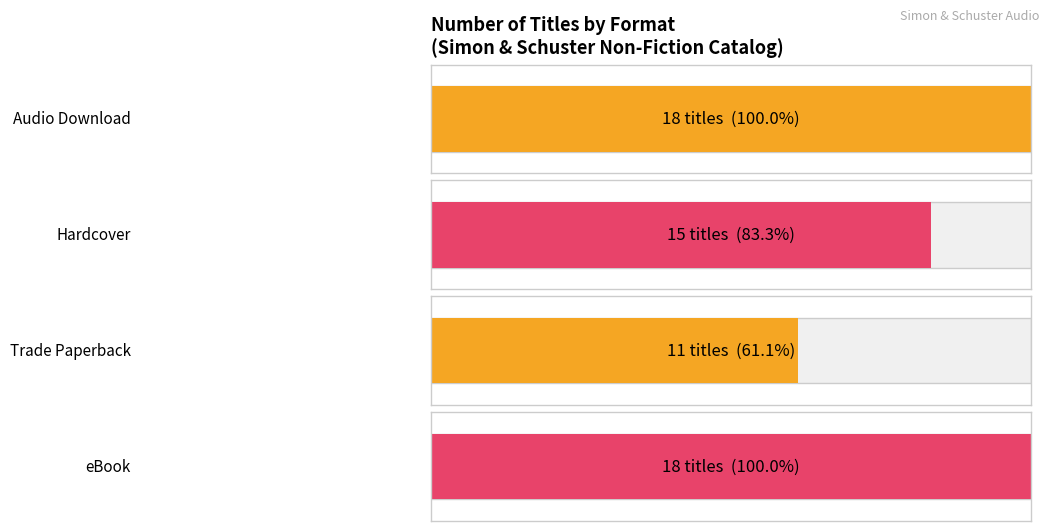

Is it true that eBook equals 11 at 1?

False